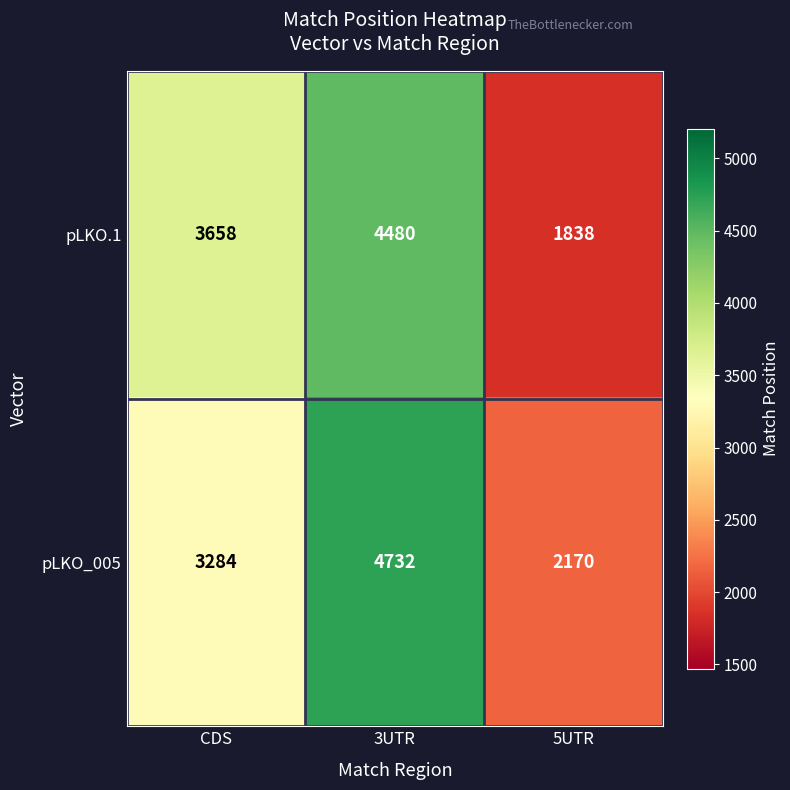

The value of pLKO_005 at 5UTR is 2170. True or false?

True